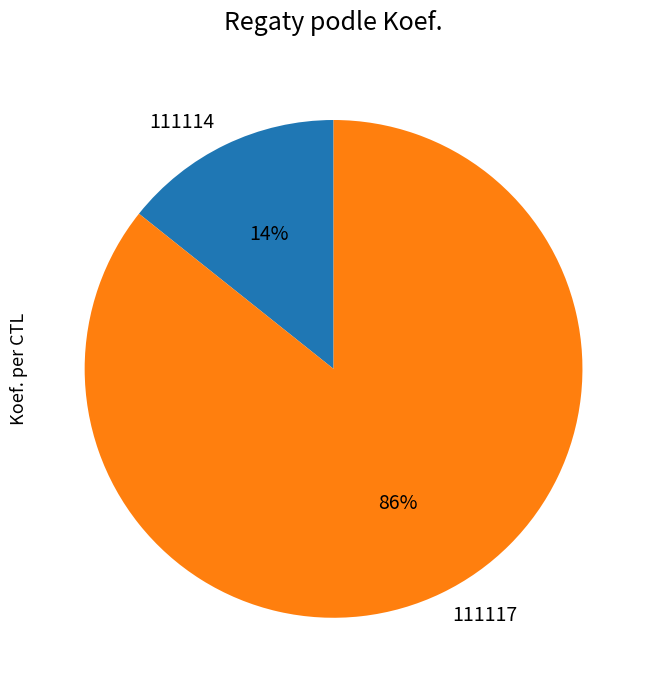

Do 111114 and 111117 together represent more than half of the pie?

Yes